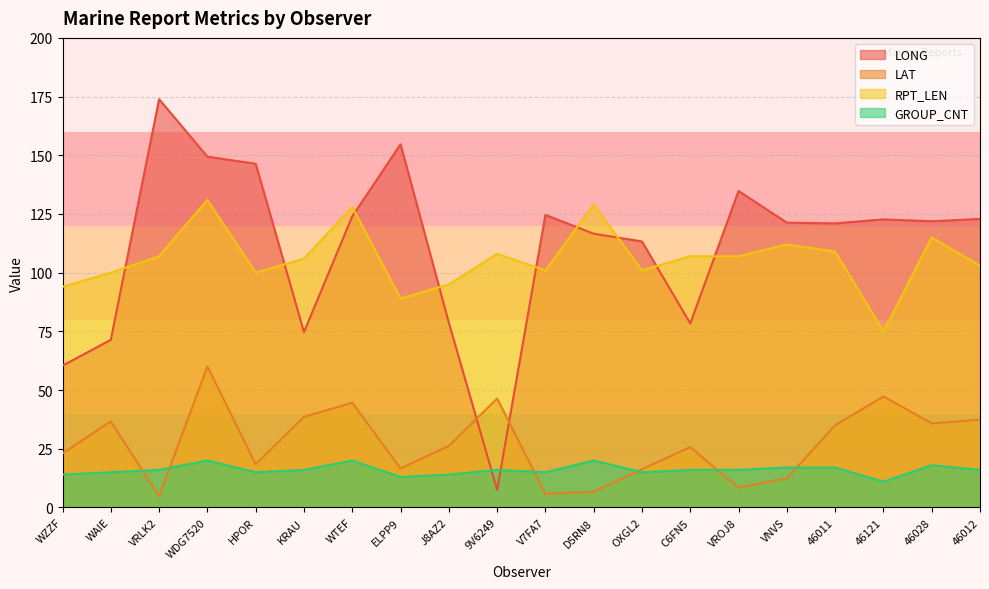

What is the minimum value shown in the chart?

4.7